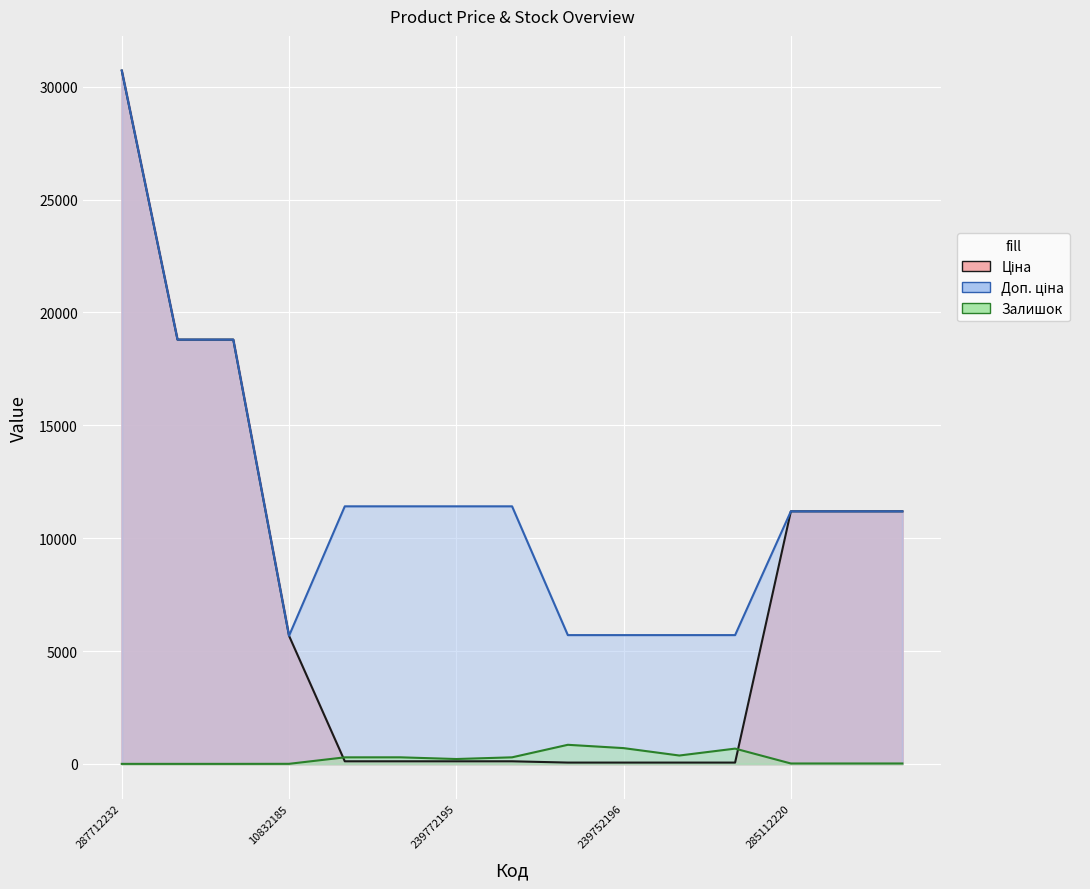

Rank the series at 239732195 from lowest to highest value.

Ціна, Залишок, Доп. ціна